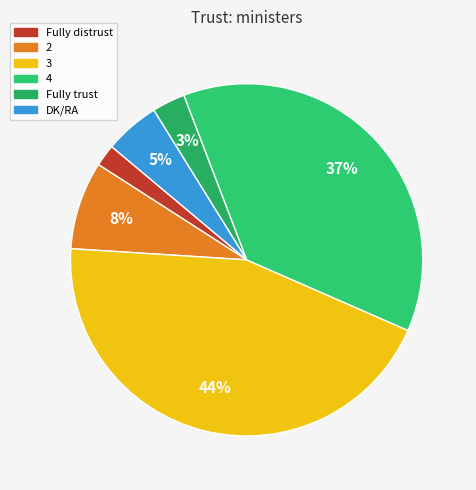

Which has a higher value, DK/RA or Fully trust?

DK/RA